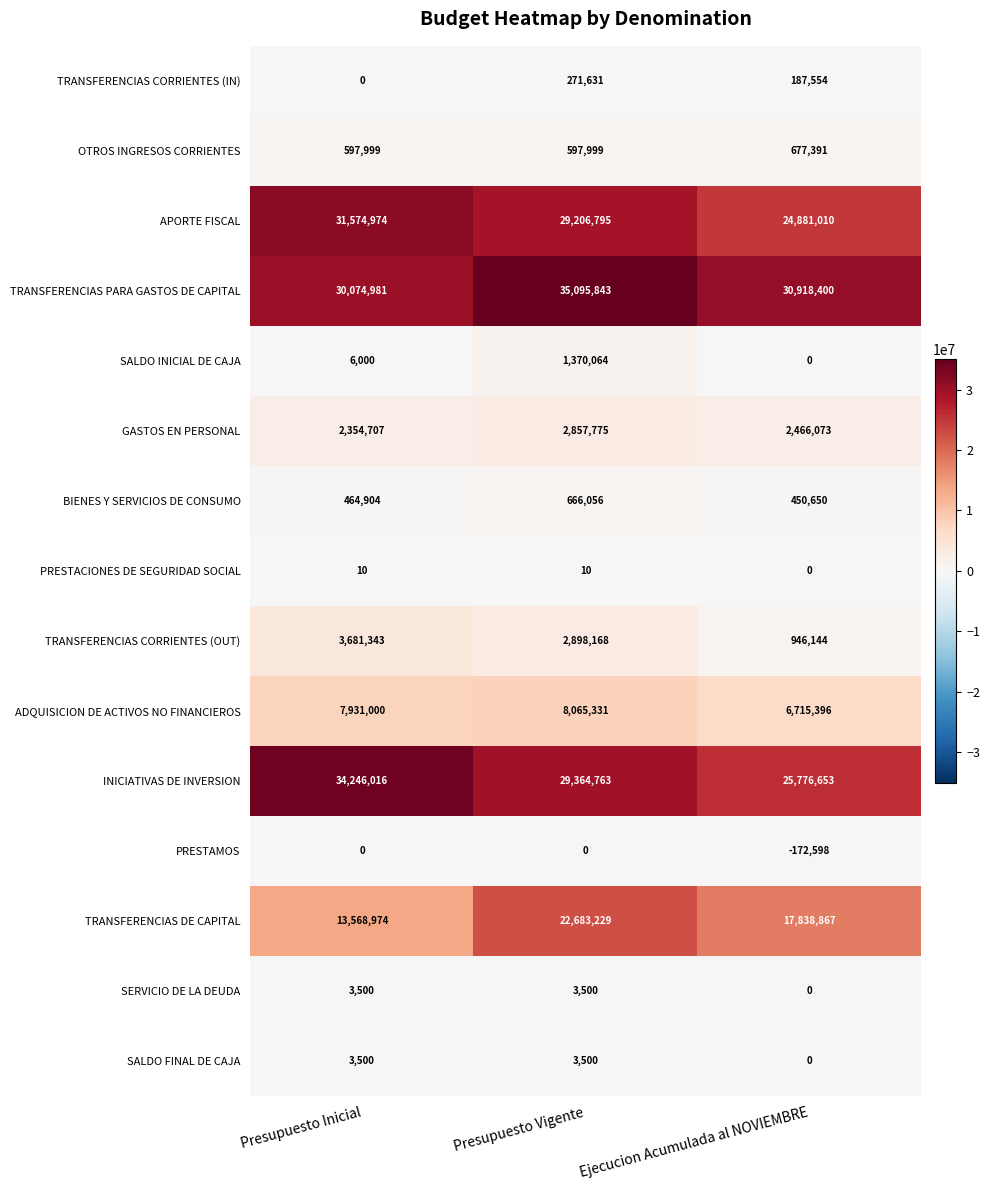

The SALDO FINAL DE CAJA series shows 1365 at Presupuesto Inicial. True or false?

False